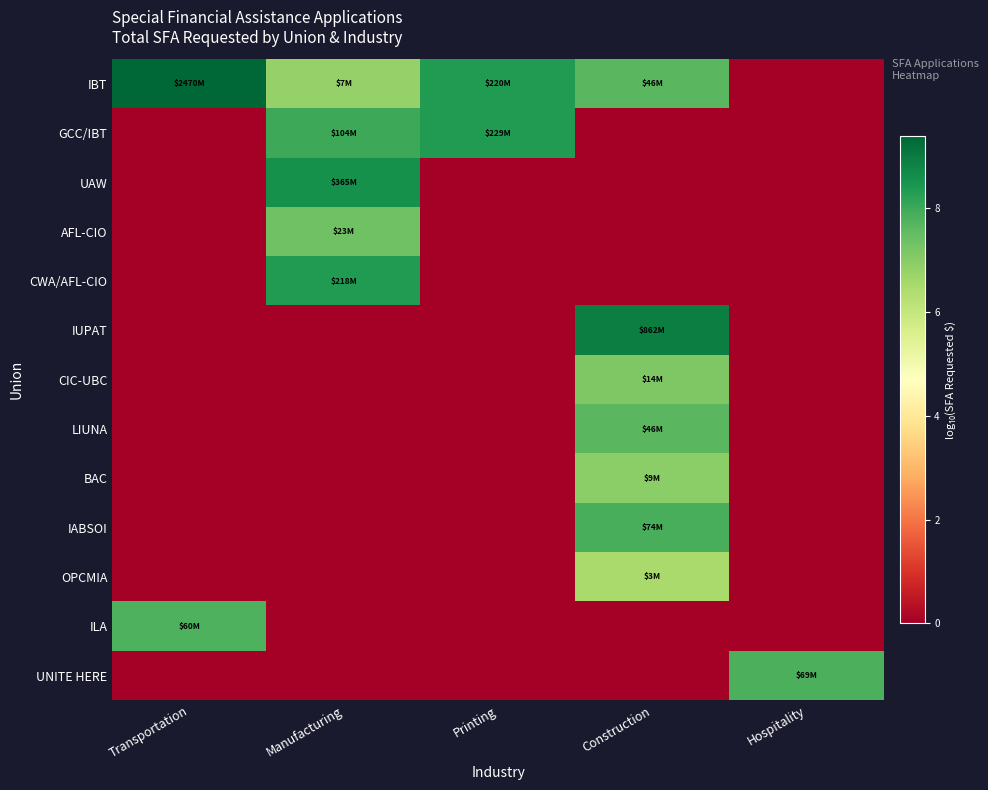

How many data points does each series have?

5